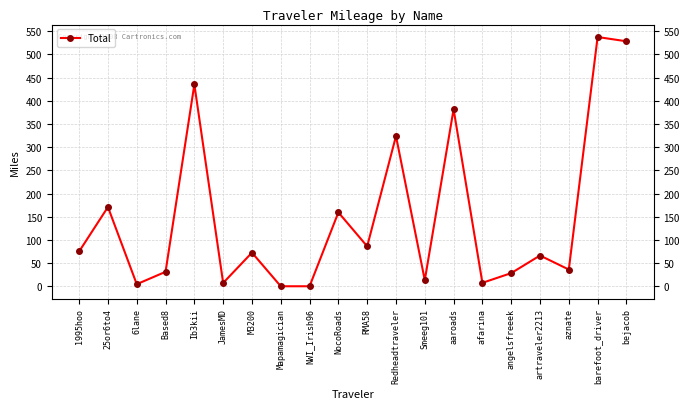

How many data points does each series have?

20